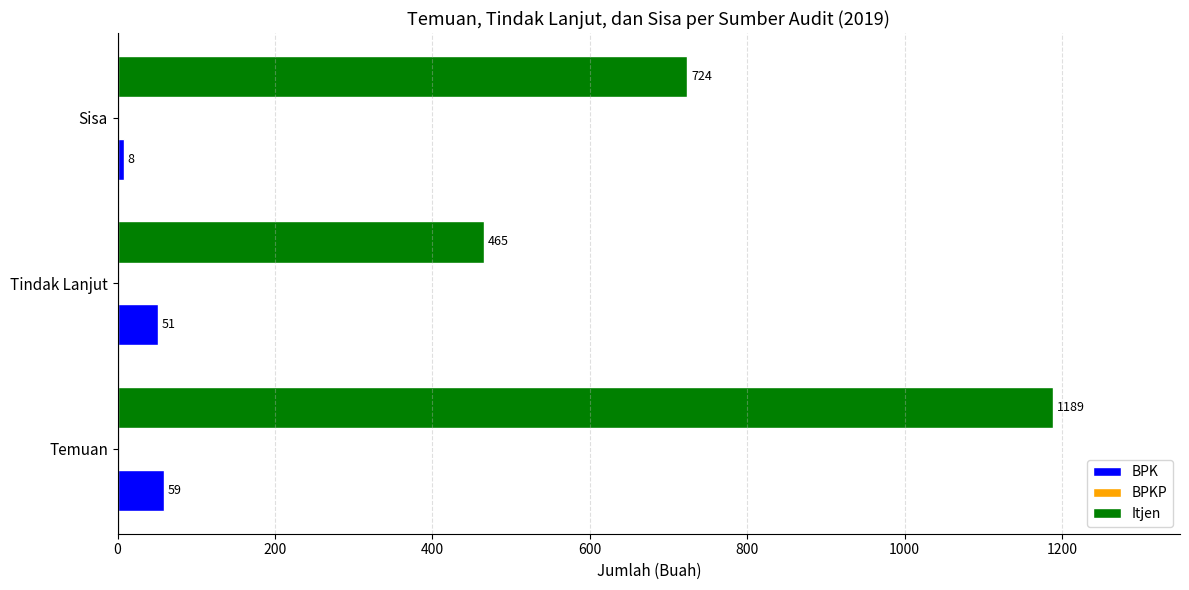

At which category is the sum across all series the highest?

Temuan